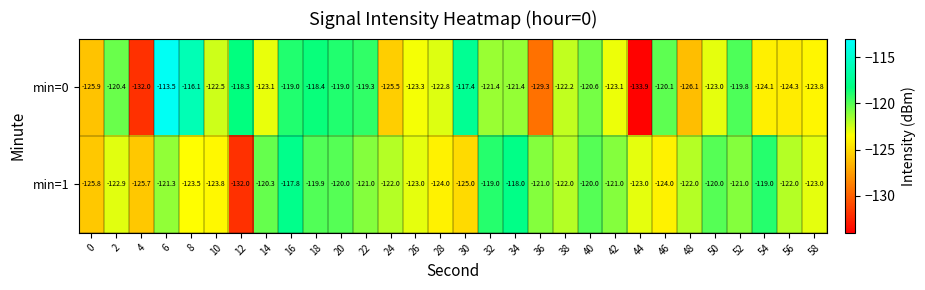

What is the difference between the maximum and minimum values in the min=1 series?

14.2